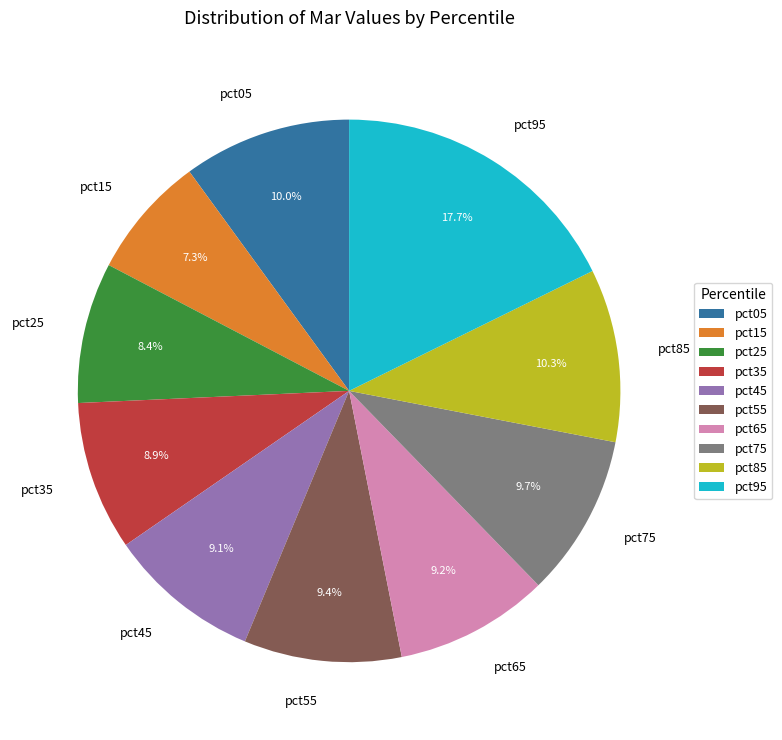

Approximately how many times larger is the value at pct25 compared to pct75?

0.9